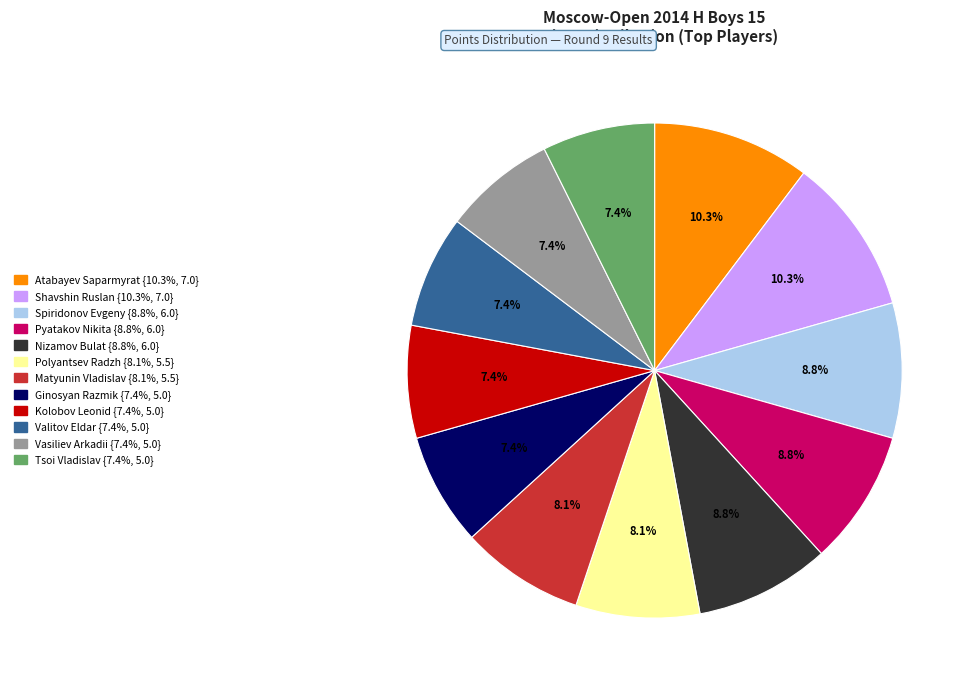

Approximately how many times larger is the value at Vasiliev Arkadii compared to Tsoi Vladislav?

1.0